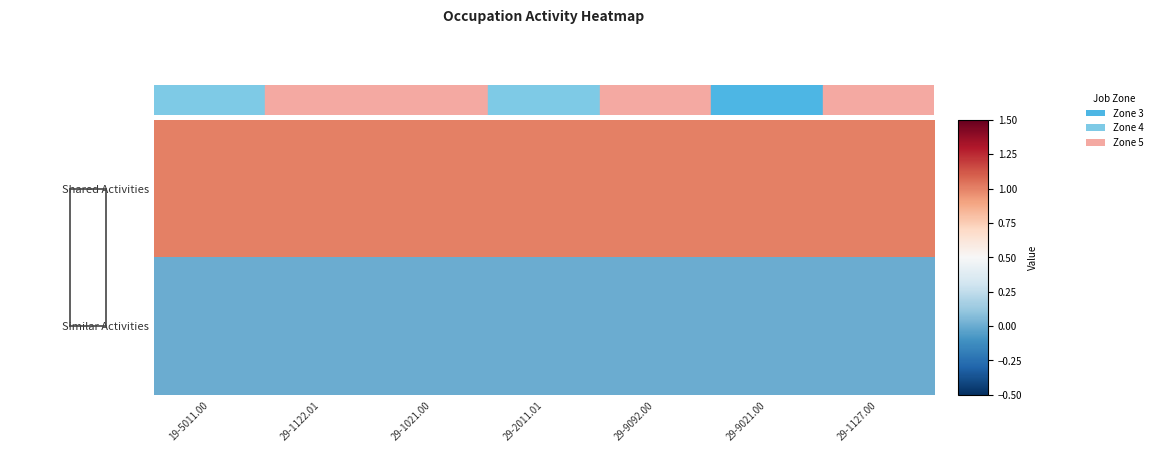

Rank the series at 29-1122.01 from highest to lowest value.

Shared Activities, Similar Activities